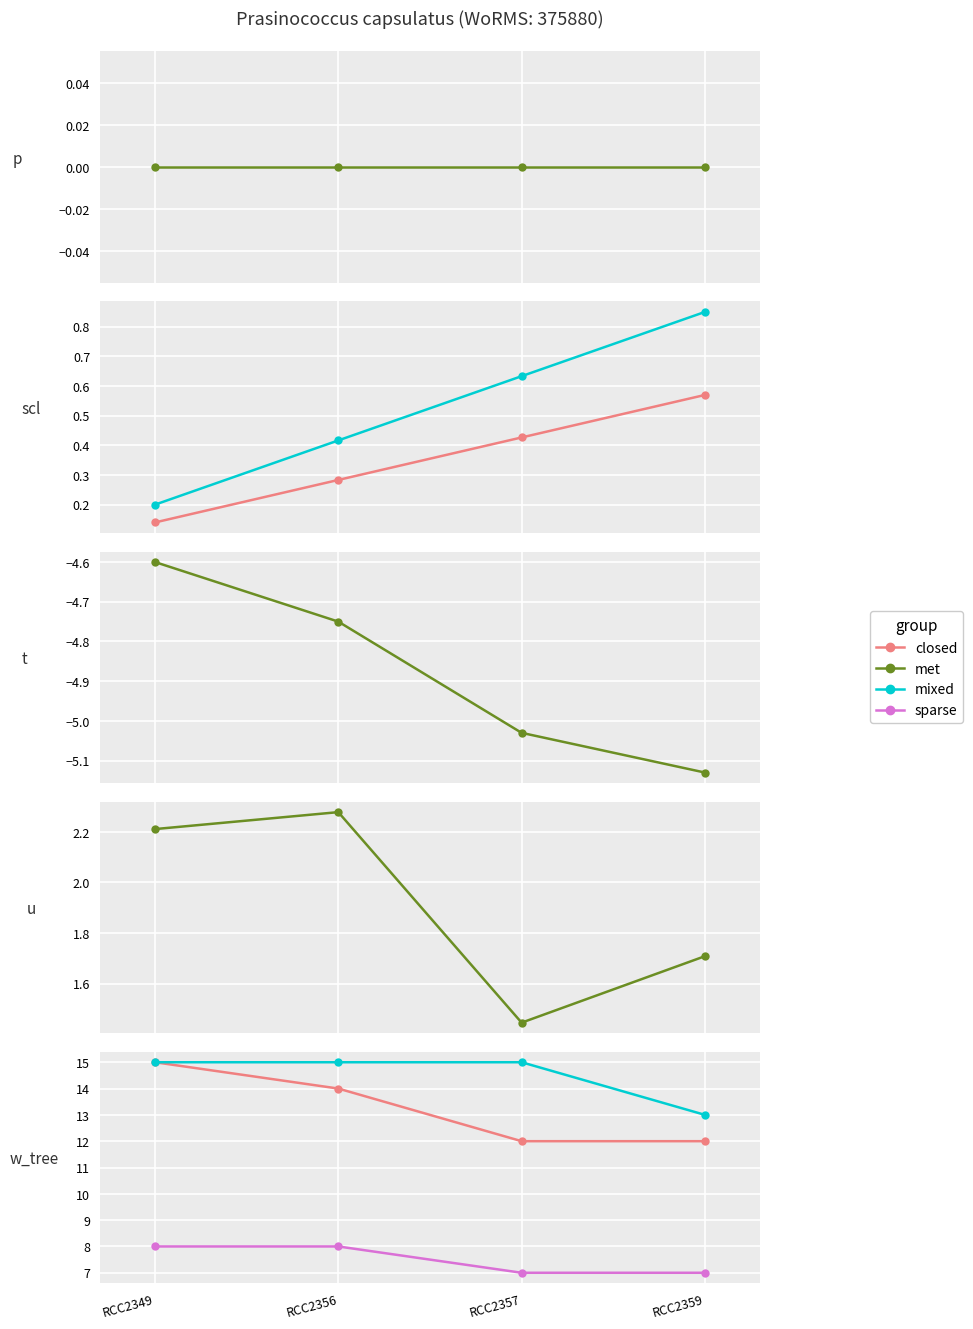

What is the highest value of the closed series?

15.0